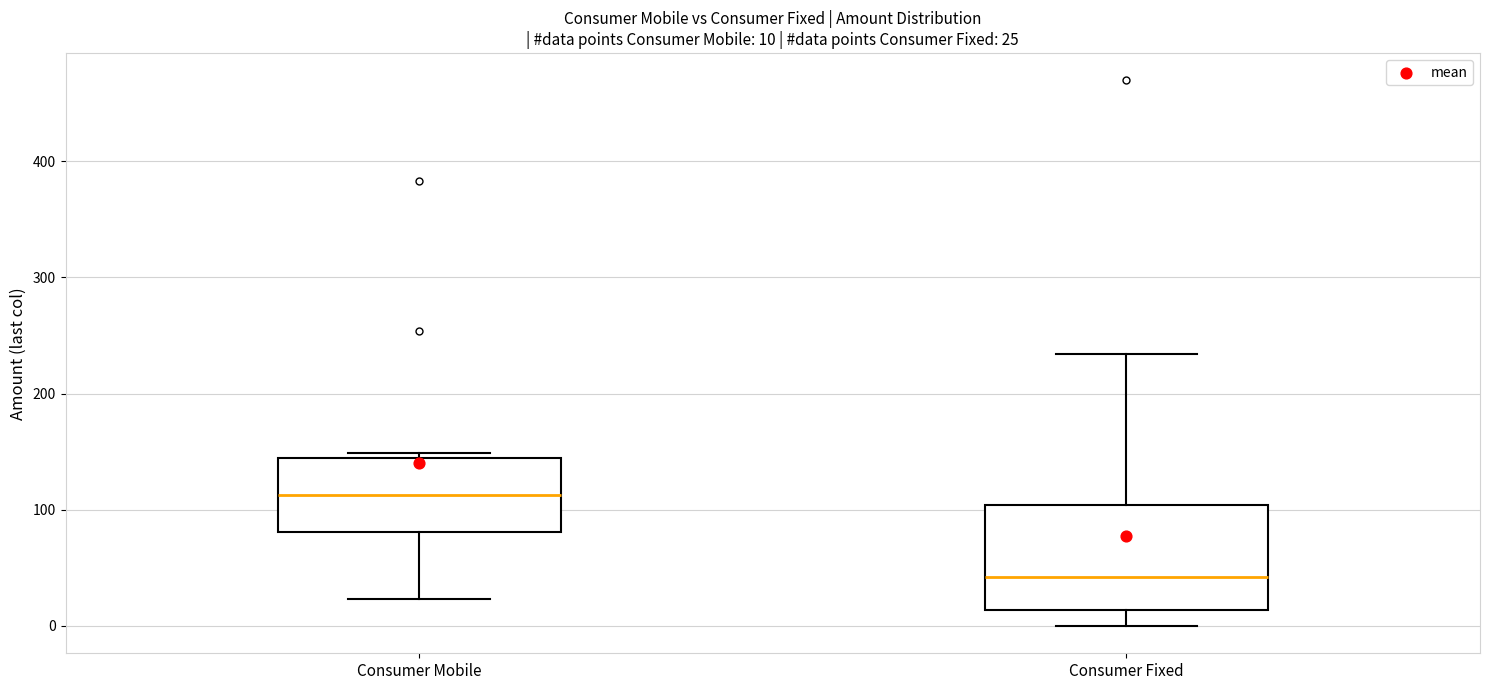

Which box's median line is the highest?

Consumer Mobile